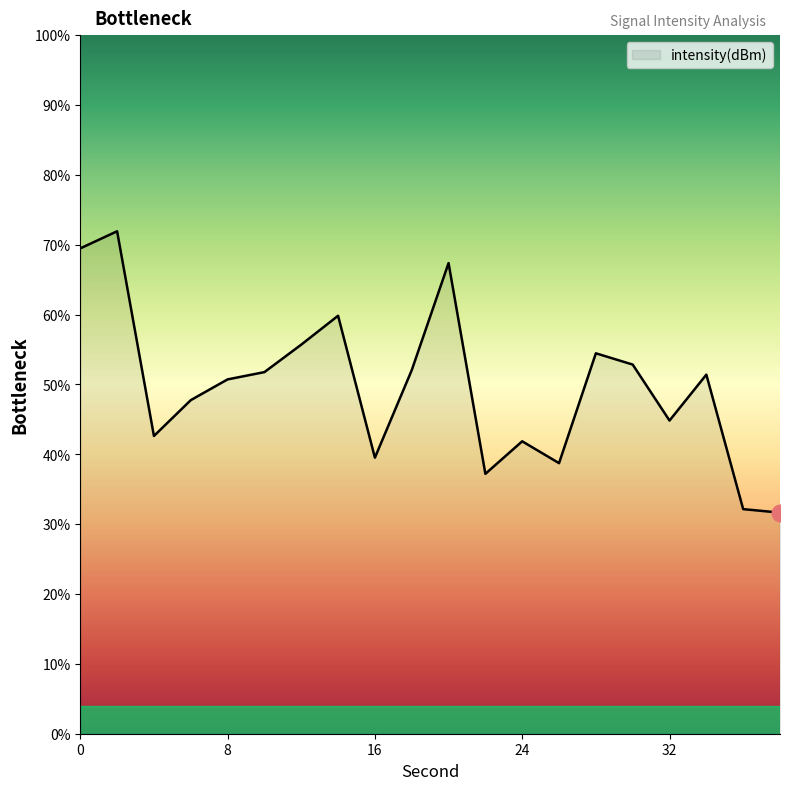

What is the smallest value displayed?

31.6